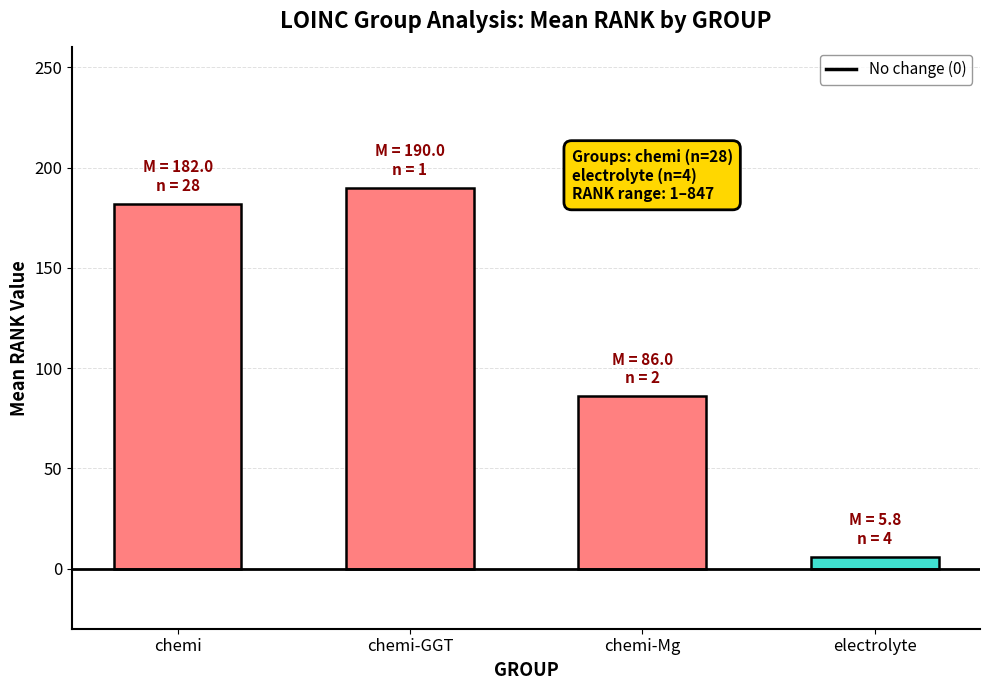

List the labels in order of value, smallest first.

electrolyte, chemi-Mg, chemi, chemi-GGT